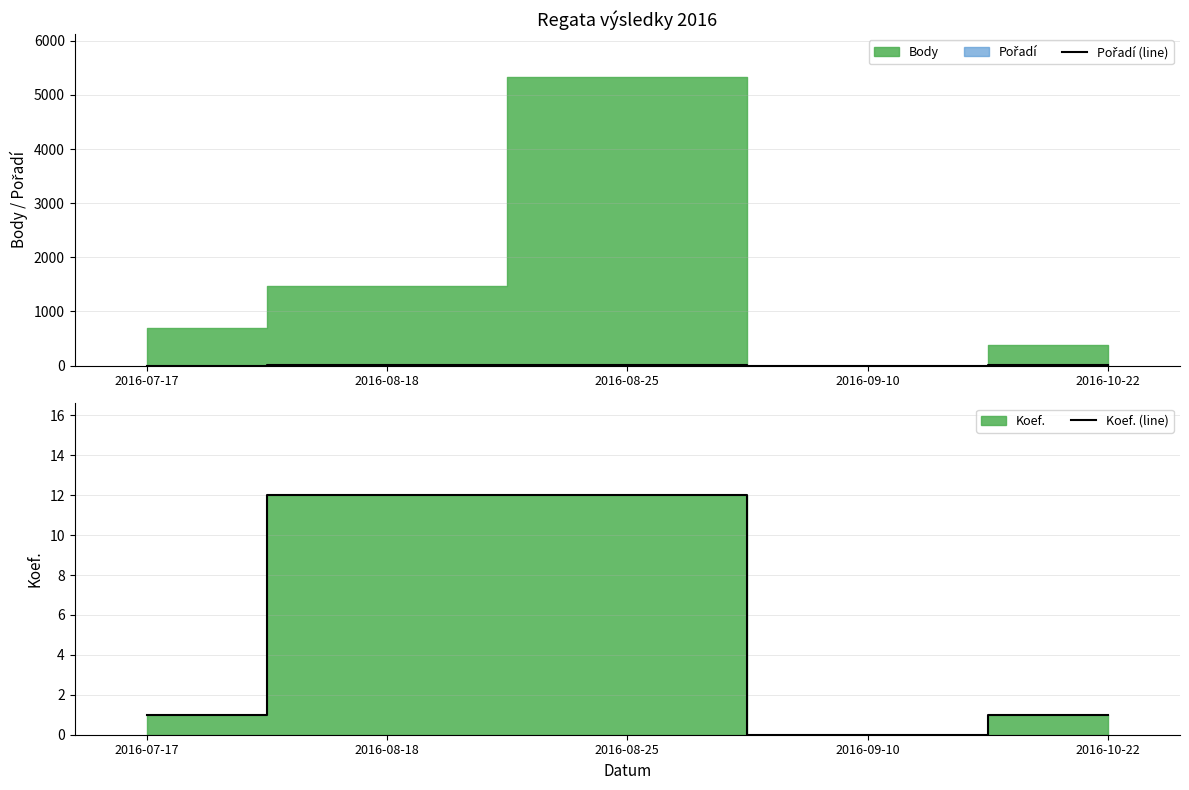

Where is Koef. (line) nearest to the value 6?

2016-07-17